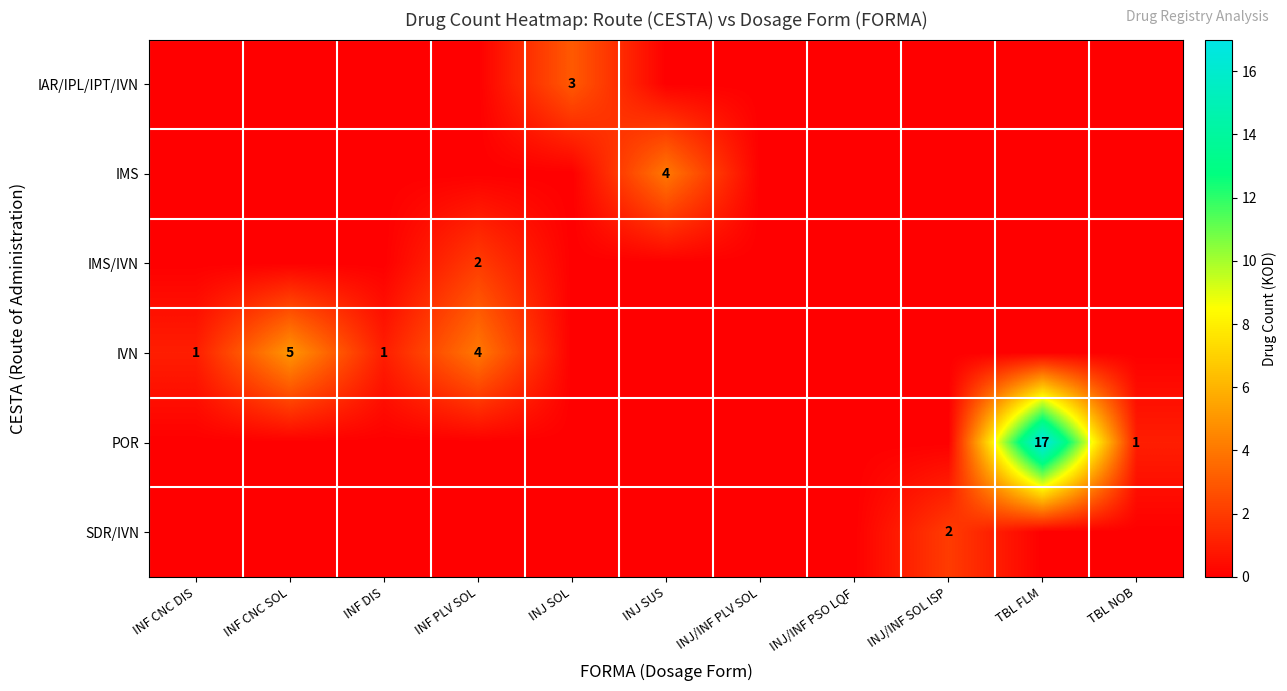

What is the total value across all series at INJ/INF SOL ISP?

2